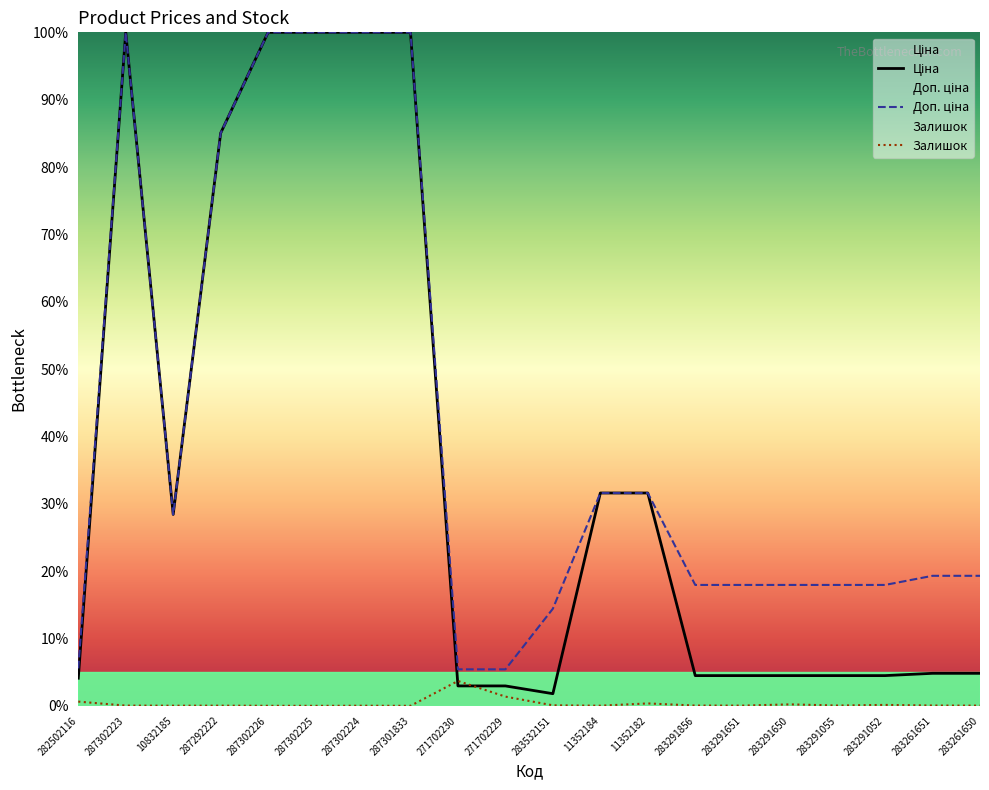

Which series has the largest total across all categories?

Доп. ціна